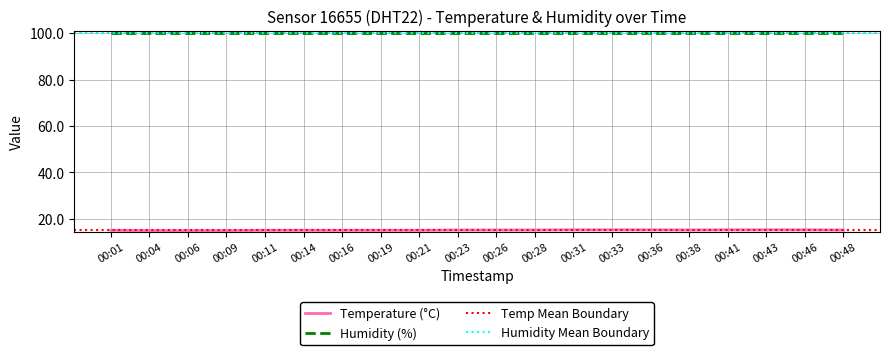

What is the difference between the second highest and second lowest values?

0.3